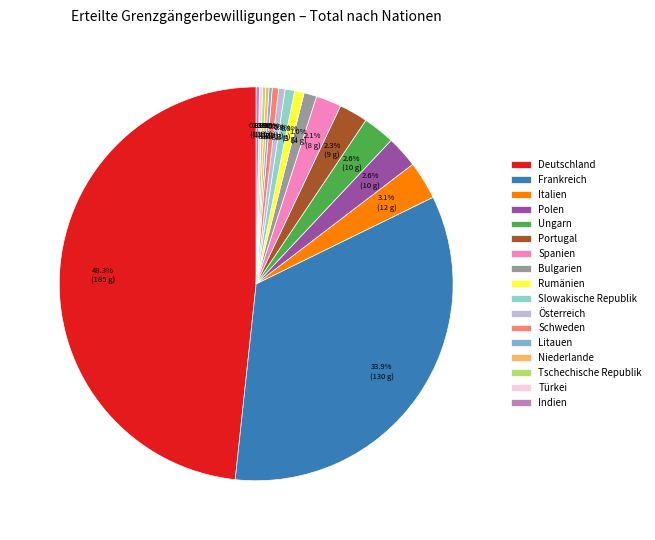

Which category has the biggest portion of the pie?

Deutschland